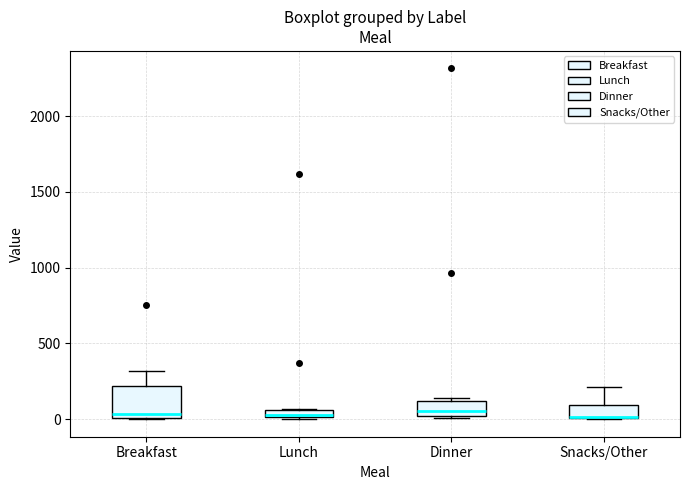

Where is the lower edge of the box for Snacks/Other on the y-axis? The values are not printed on the chart, so give them approximately, as read against the axis.

0